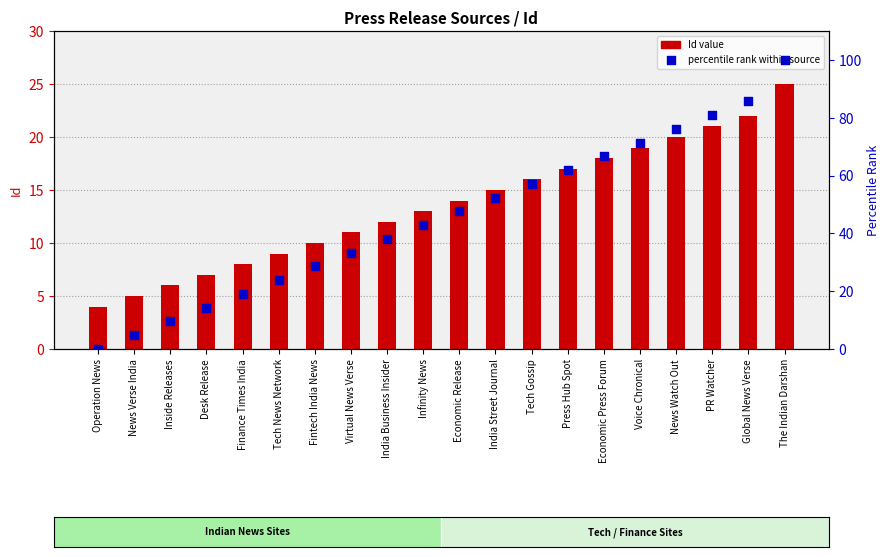

Is the value of percentile rank within source at Fintech India News greater than the value of Id (count) at Finance Times India?

Yes